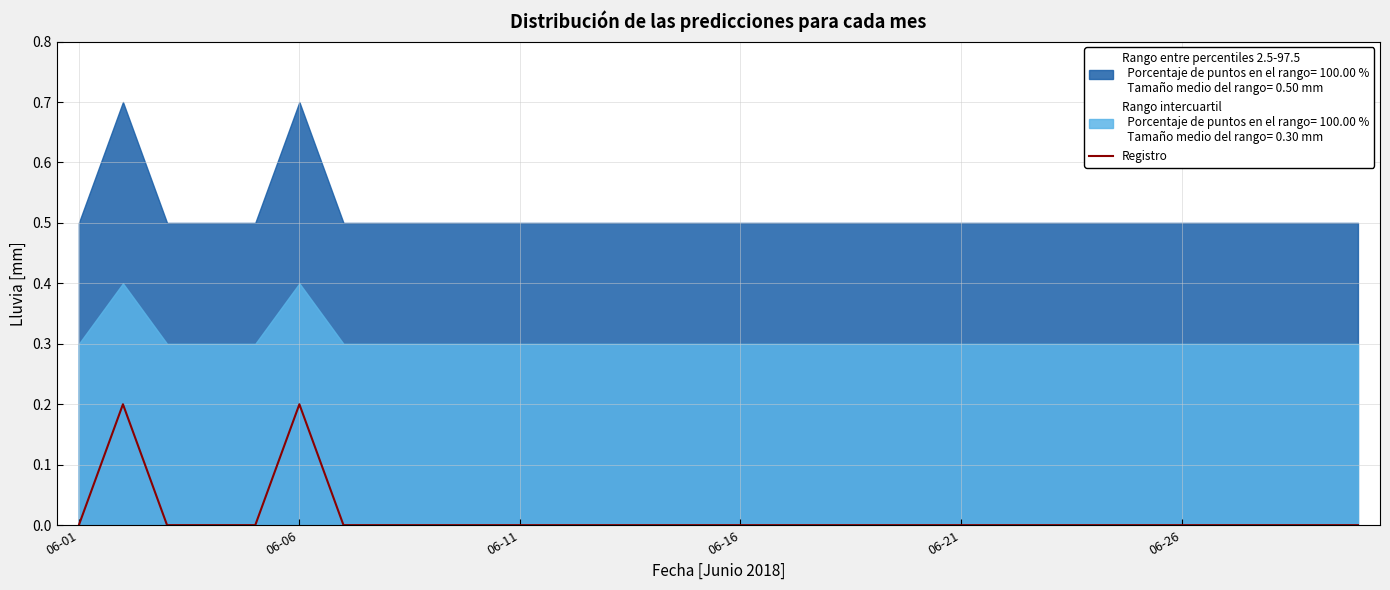

What is the value of the 6th point from the left?

0.2